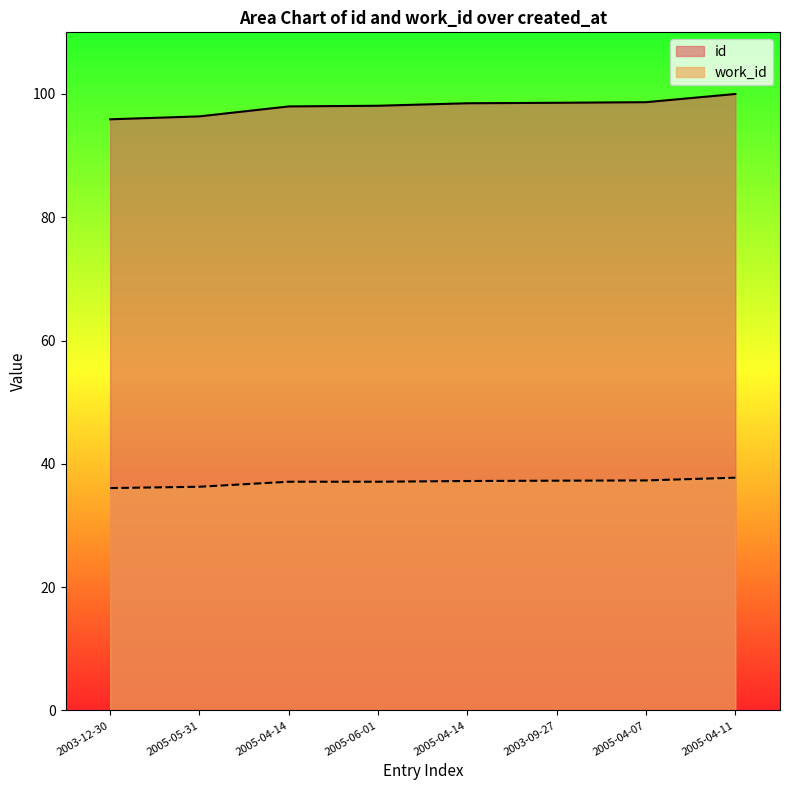

Which series has the largest total across all categories?

id